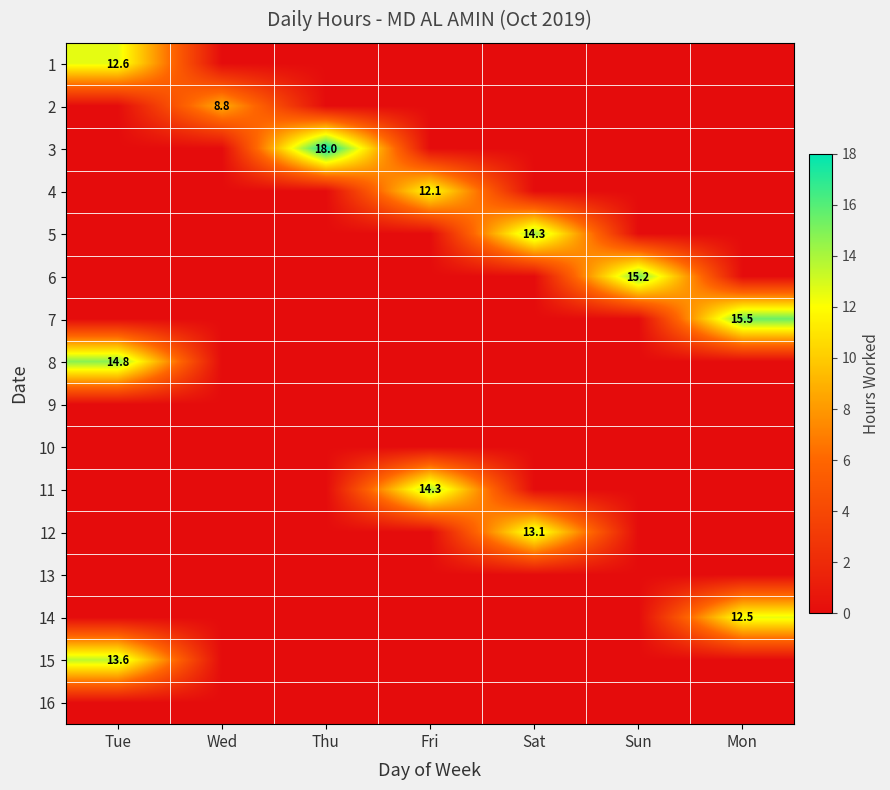

Which has a higher value, Sat or Tue?

Tue